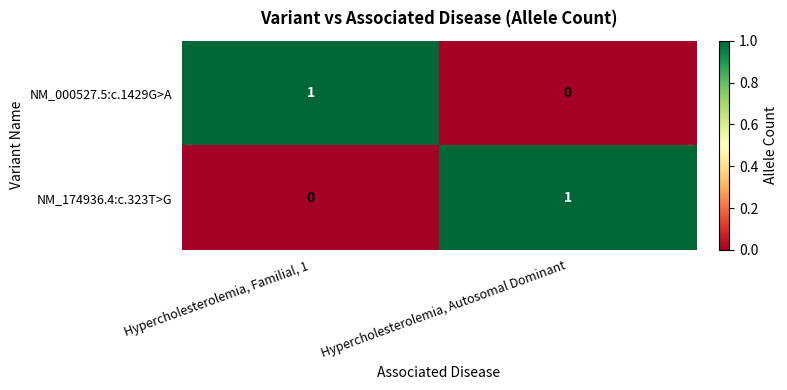

Which category has the highest value in the NM_174936.4:c.323T>G series?

Hypercholesterolemia, Autosomal Dominant